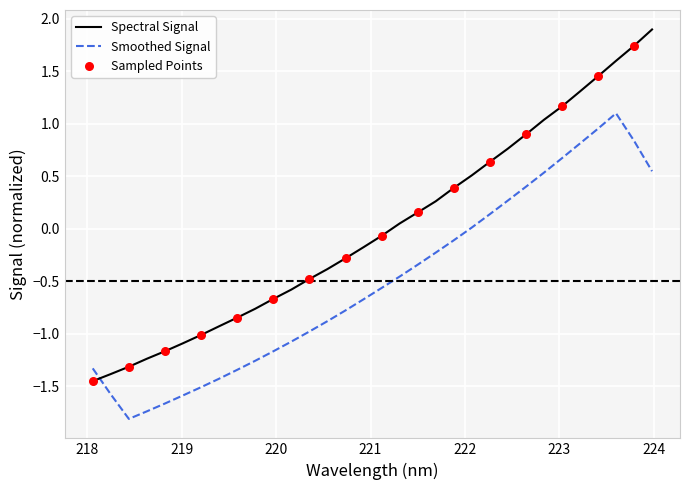

List the series in order of their overall mean, lowest first.

Smoothed Signal, Spectral Signal